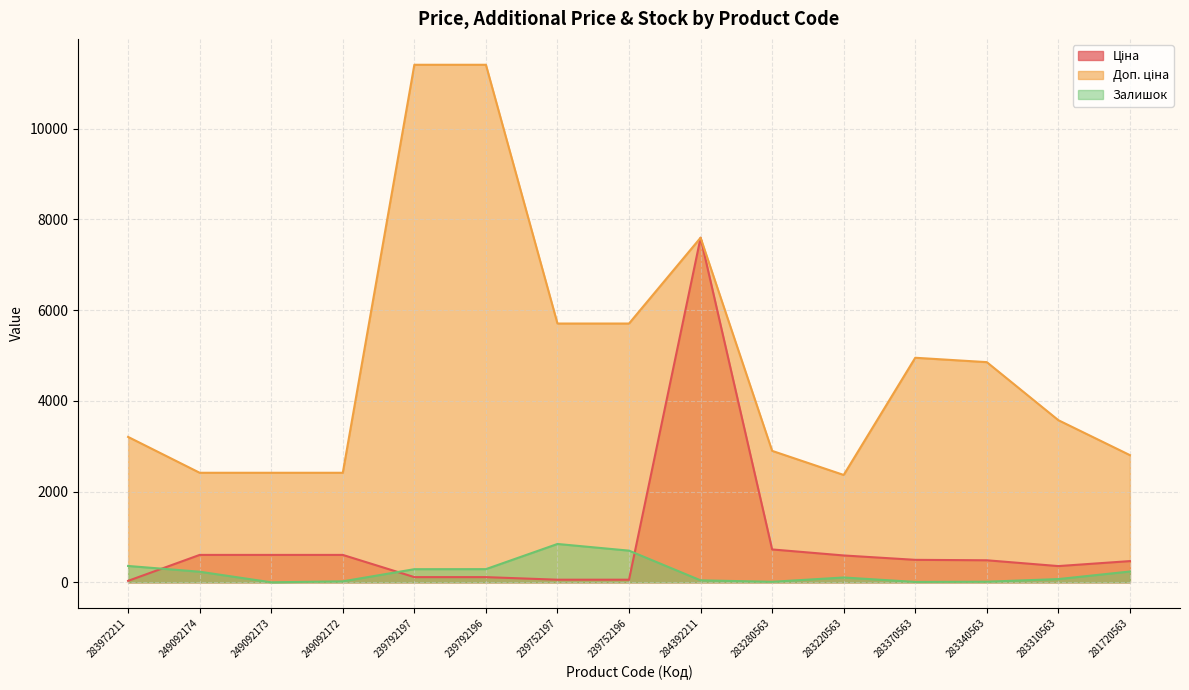

How many lines are shown in the chart?

3